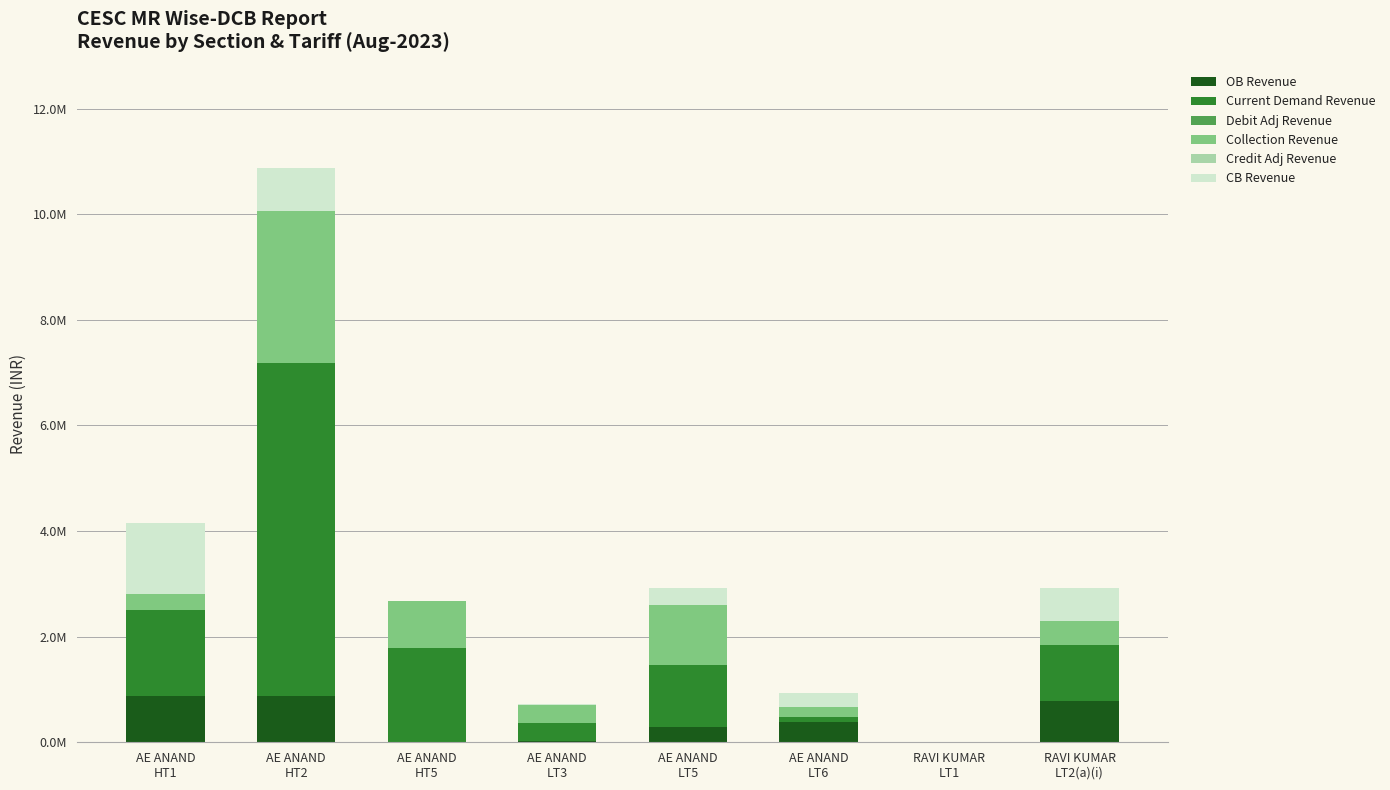

Are the bars grouped side by side (vs. stacked)?

No